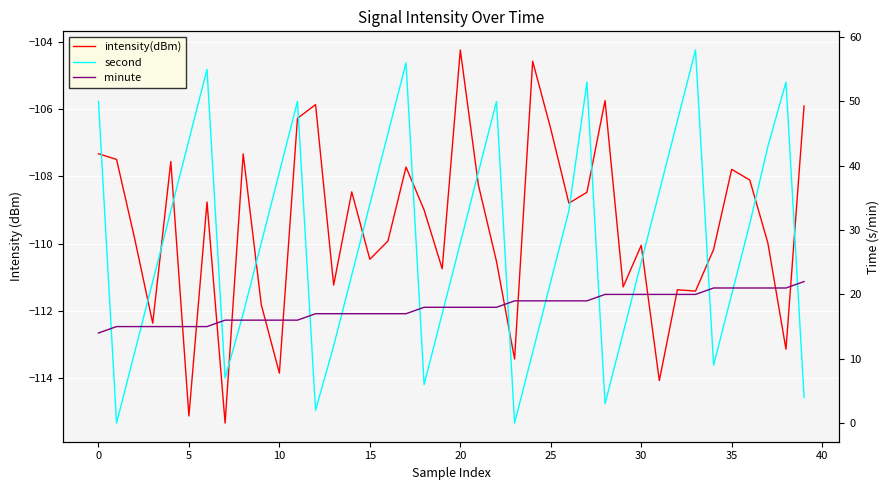

List the series in order of their peak value, highest first.

second, minute, intensity(dBm)